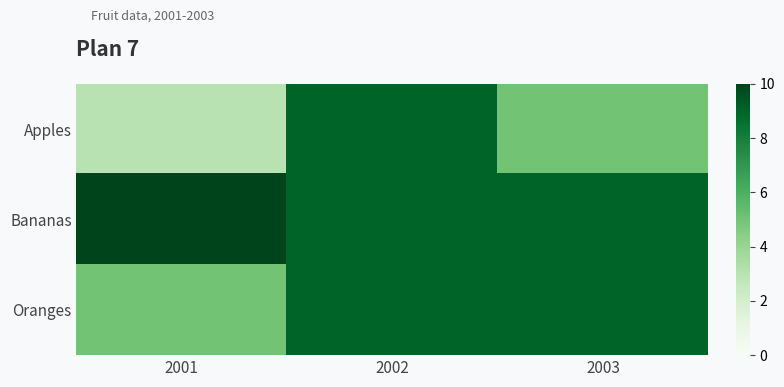

Which series has the largest range (max minus min)?

Apples